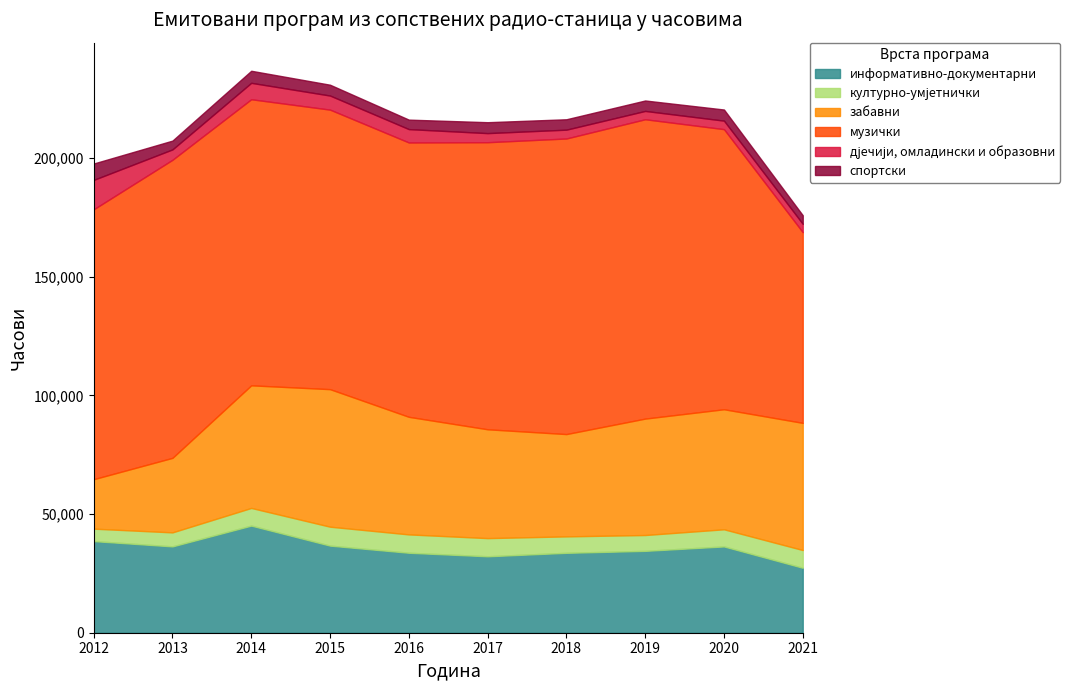

At which label does забавни first exceed 49542?

2014